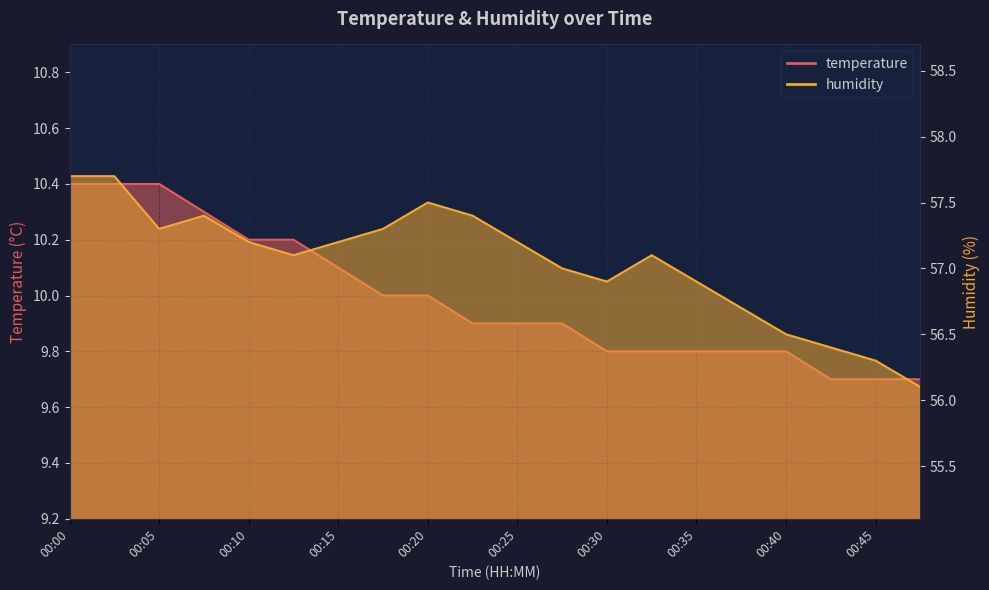

The value of humidity at 00:15 is 57.2. True or false?

True